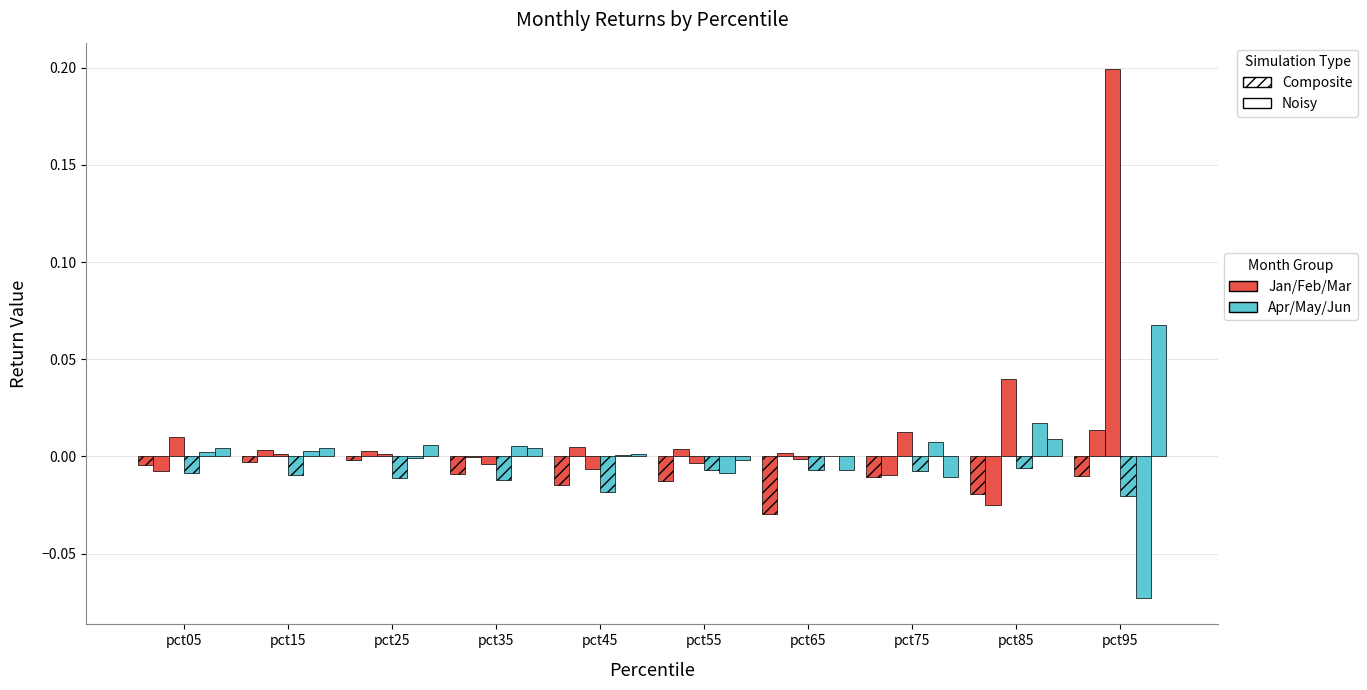

How many series are shown in this chart?

6